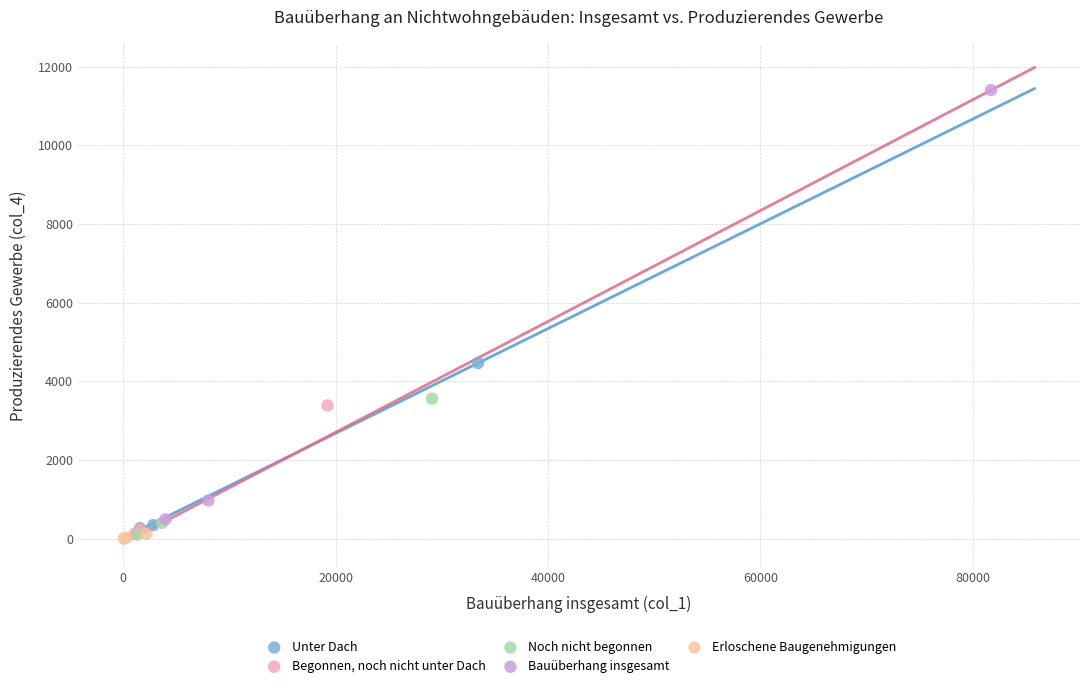

Which series has the widest spread of Y values?

Bauüberhang insgesamt